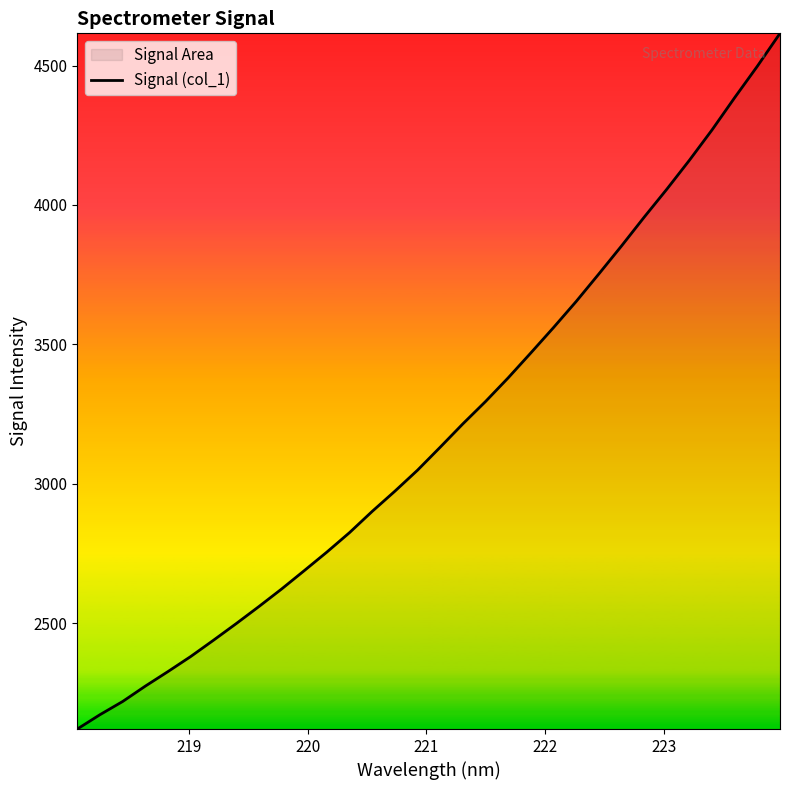

What is the difference between the maximum and minimum values?

2495.0